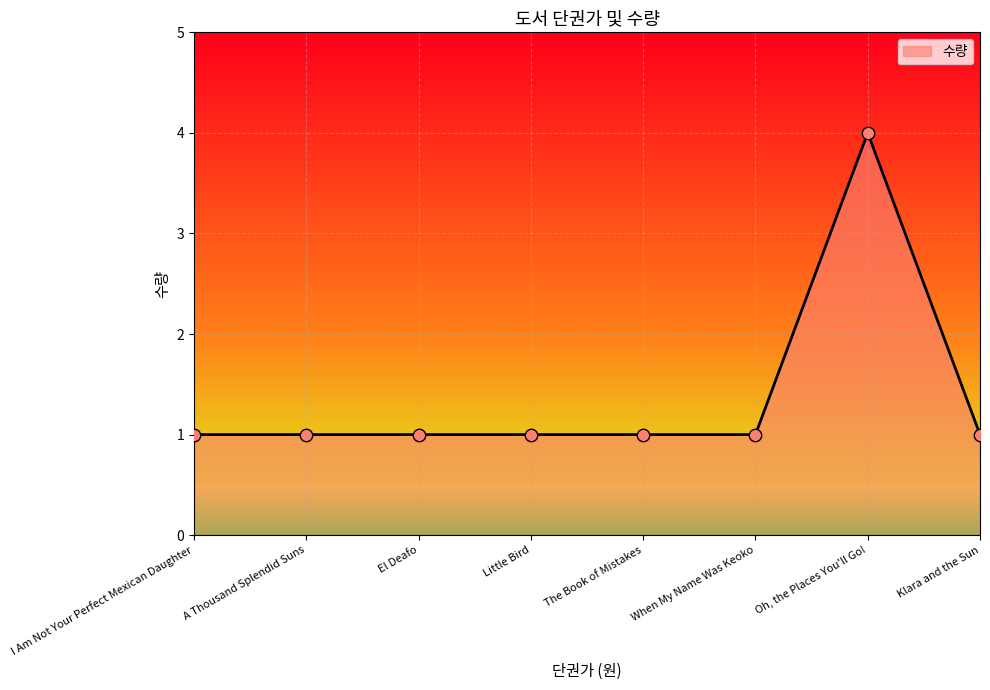

What is the ratio of the value at Little Bird to the value at Klara and the Sun?

1.0